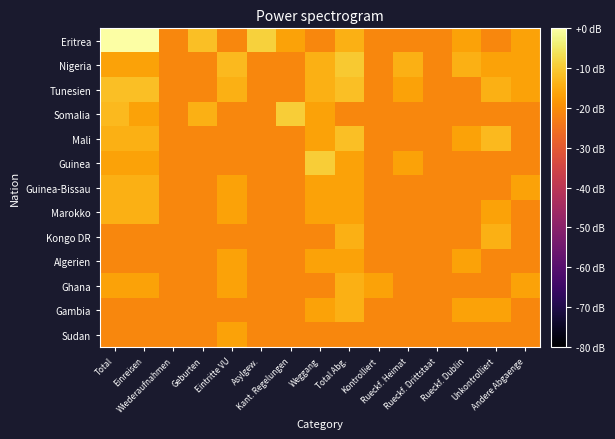

Count the number of categories in the chart.

15